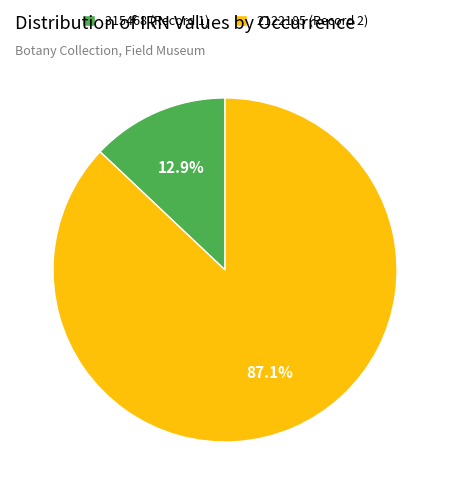

Which slice is the smallest?

315468 (Record 1)